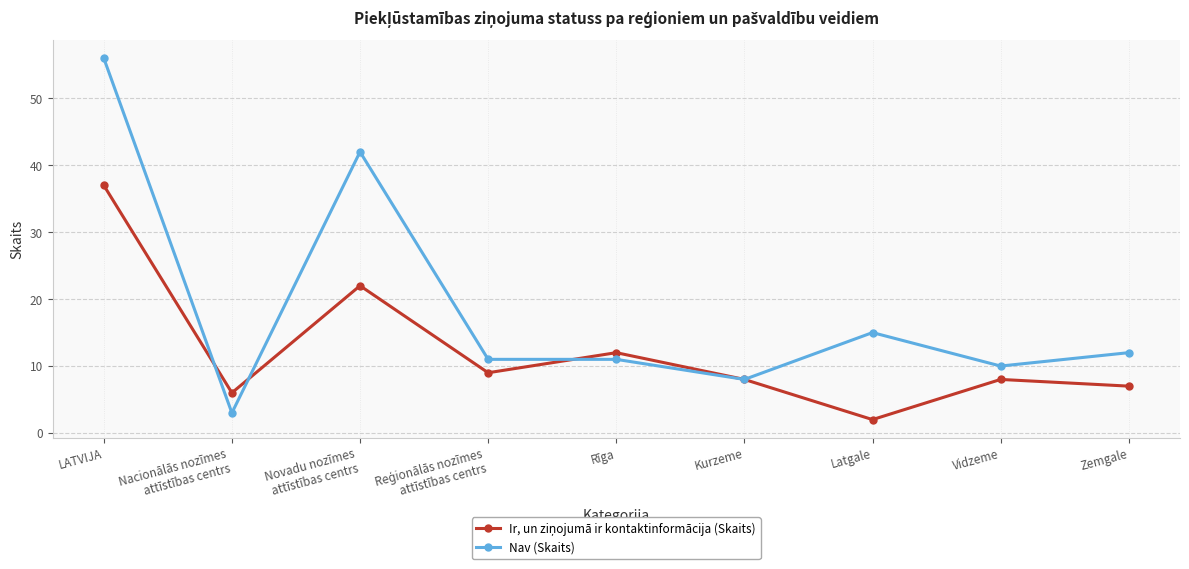

How many distinct data groups are displayed?

2